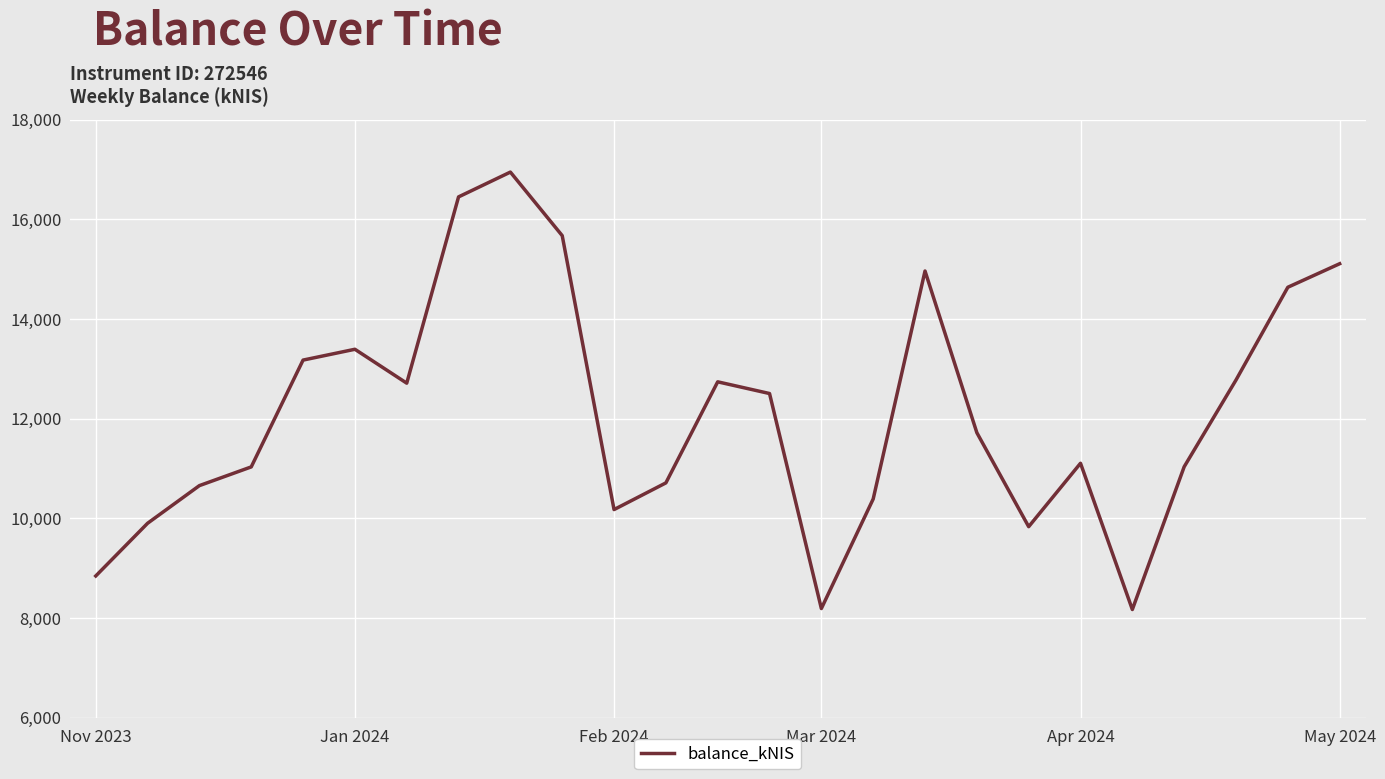

What is the difference between the maximum and minimum values?

8779.0